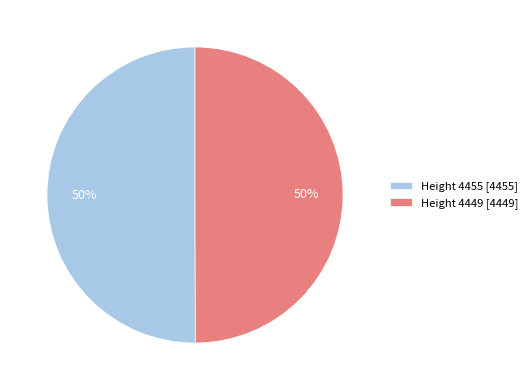

To the nearest percent, what percentage of the pie is Height 4455 [4455]?

50%